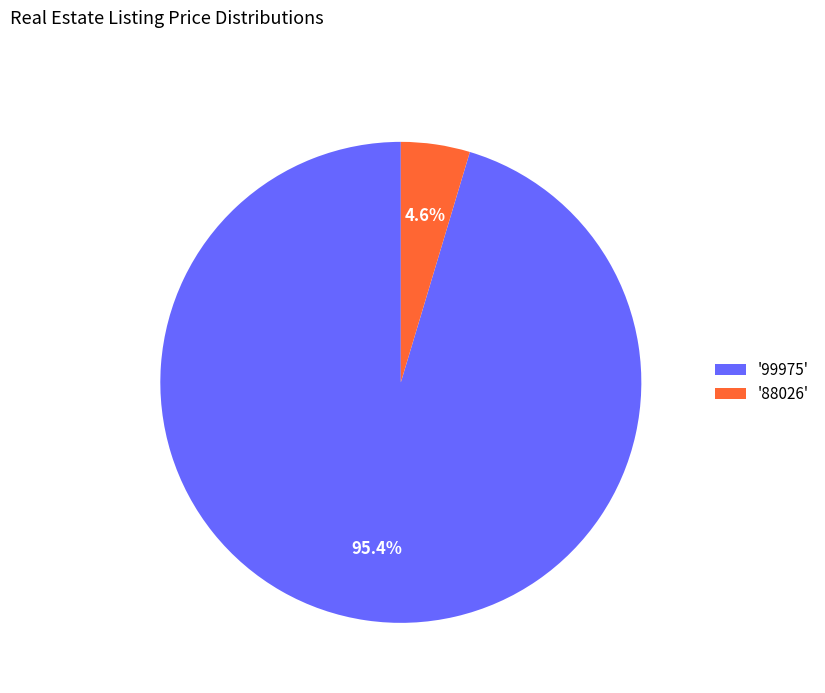

Is '88026' the majority of the pie?

No